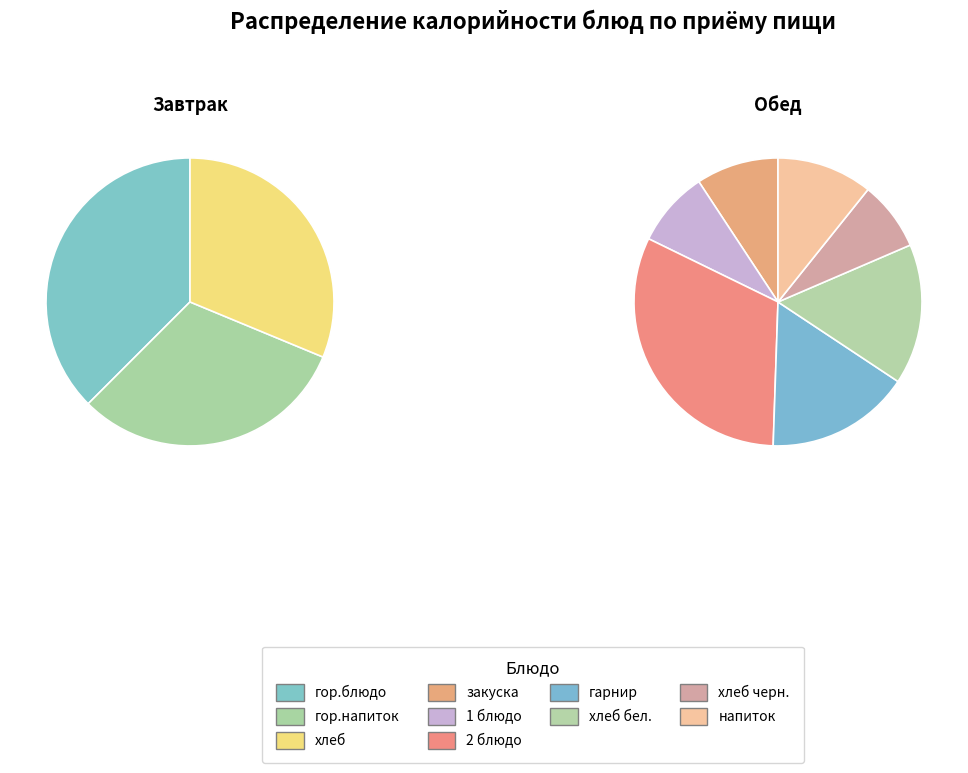

How many slices are in this pie chart?

10